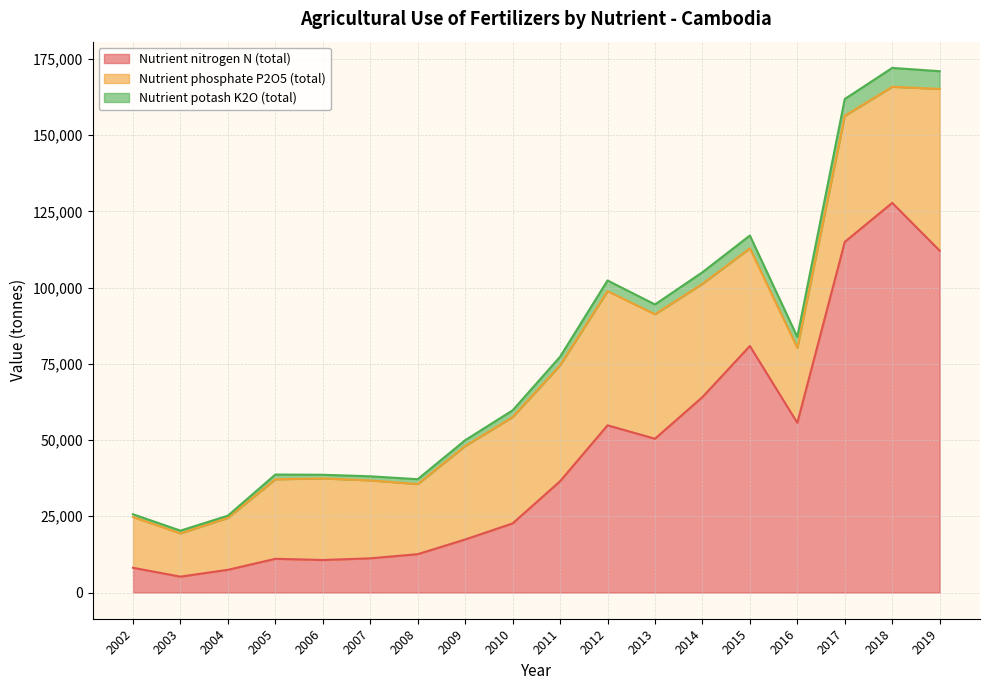

At which category does Nutrient nitrogen N (total) reach its first local peak?

2005